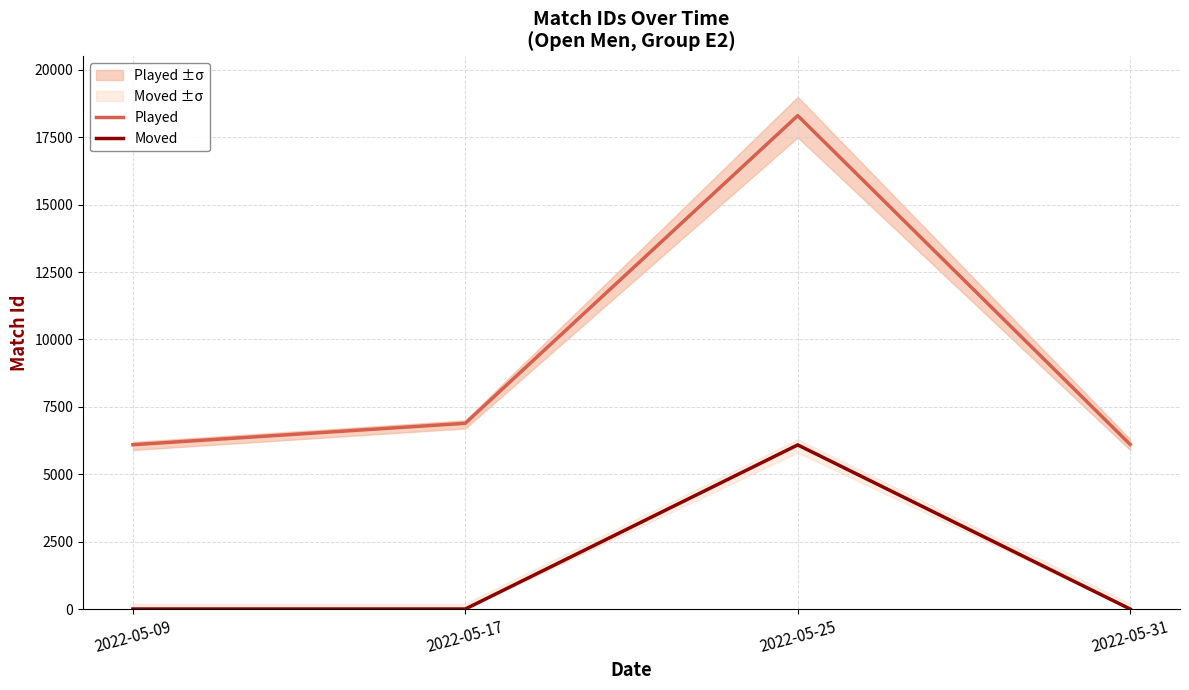

At which category does Played reach its first local peak?

2022-05-25